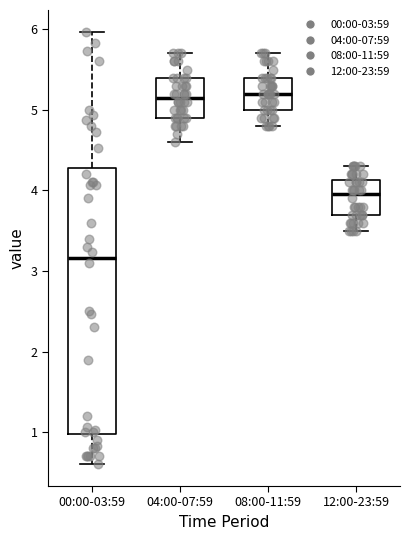

Which box is the tallest, from its lower edge to its upper edge?

00:00-03:59